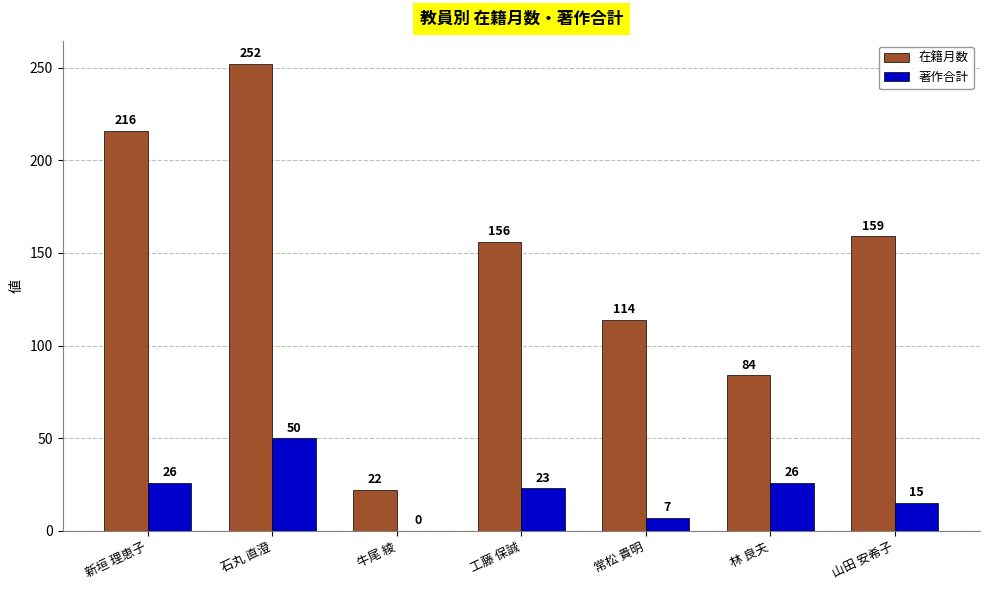

Count the 在籍月数 values in the range 84 to 216.

5